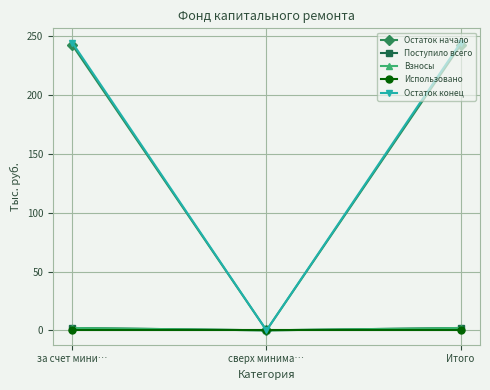

Reading right to left, transcribe all the data shown in this chart.

Остаток начало: 242.7	0.0	242.7
Поступило всего: 2.0	0.0	2.0
Взносы: 2.0	0.0	2.0
Использовано: 0.0	0.0	0.0
Остаток конец: 244.7	0.0	244.7